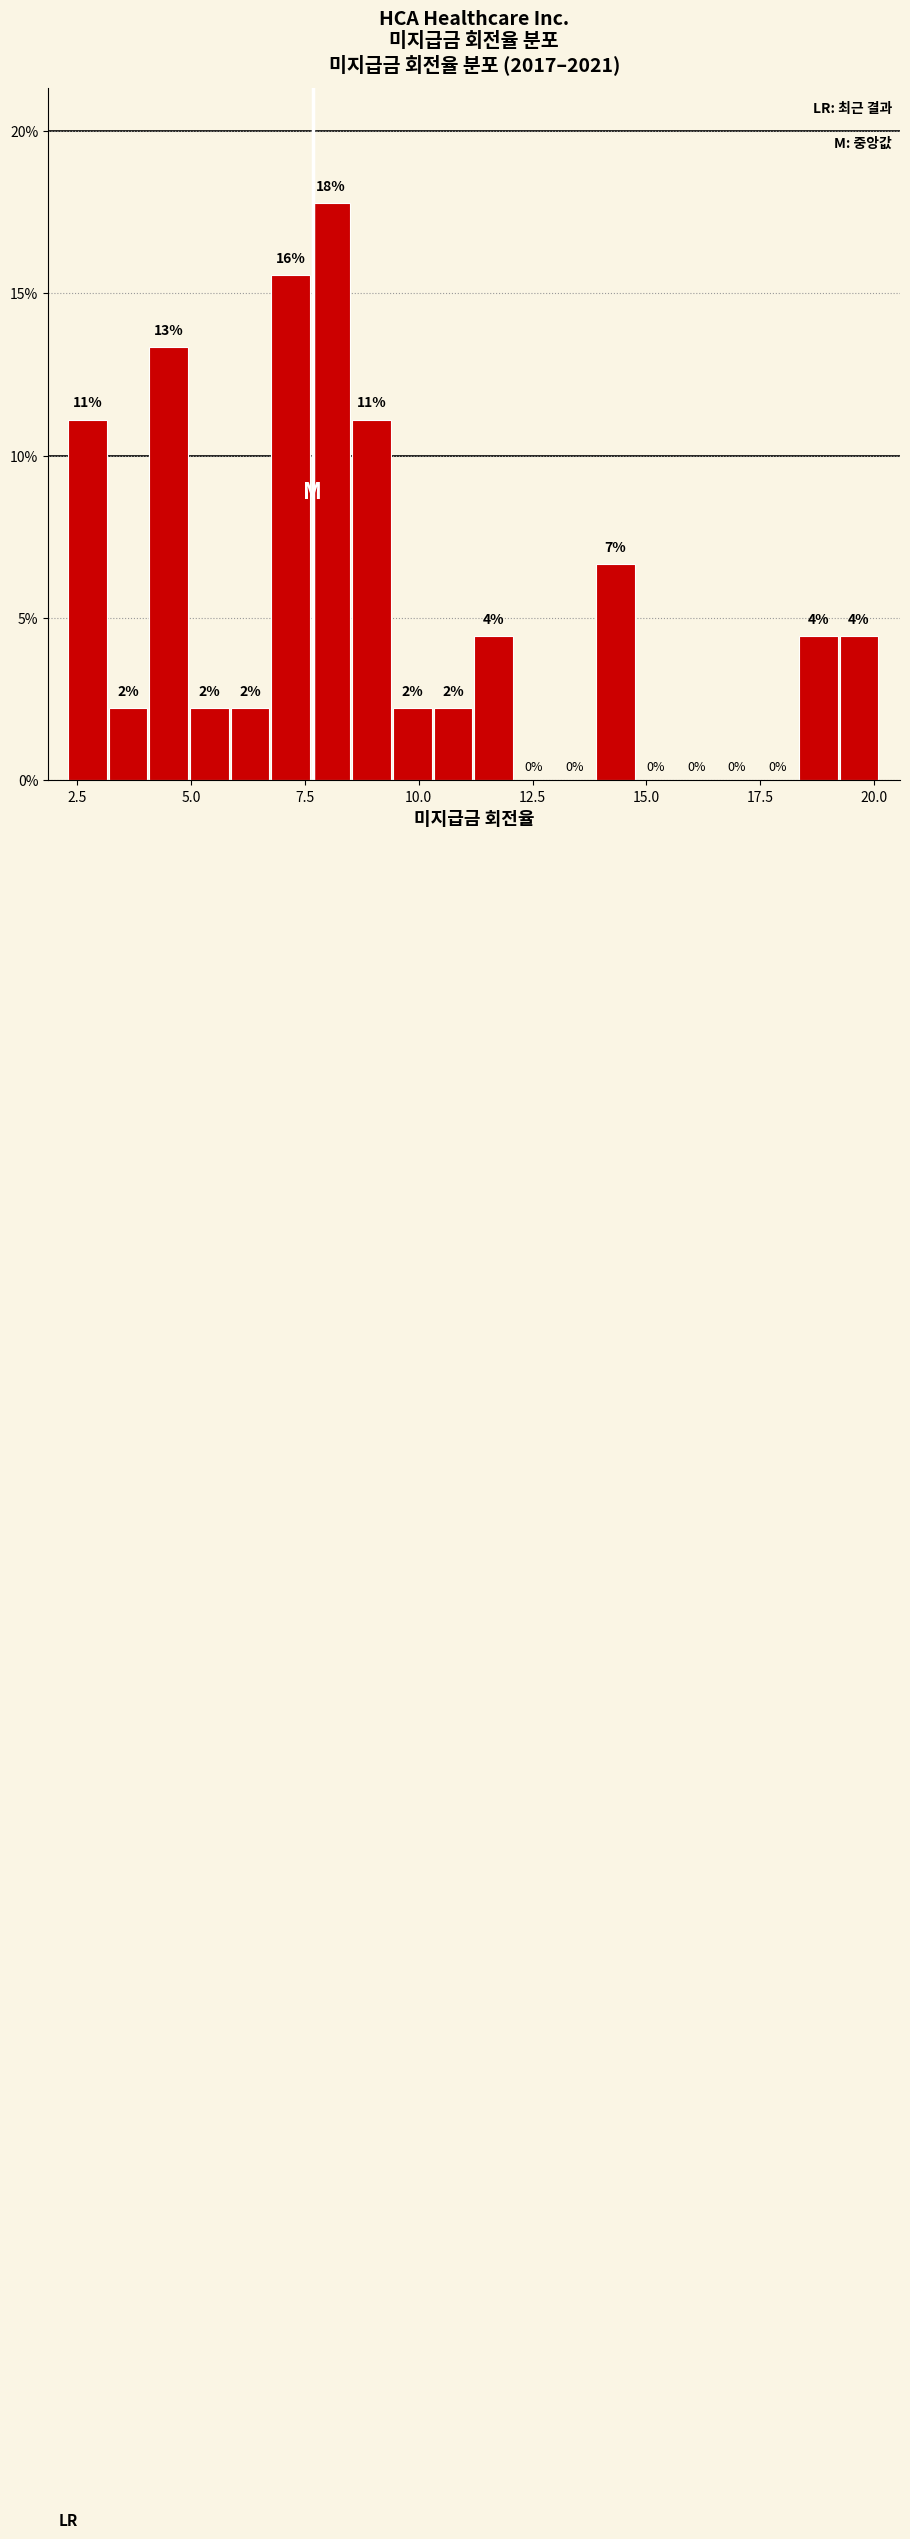

Read against the x-axis, roughly where is the centre of the tallest bar?

8.0